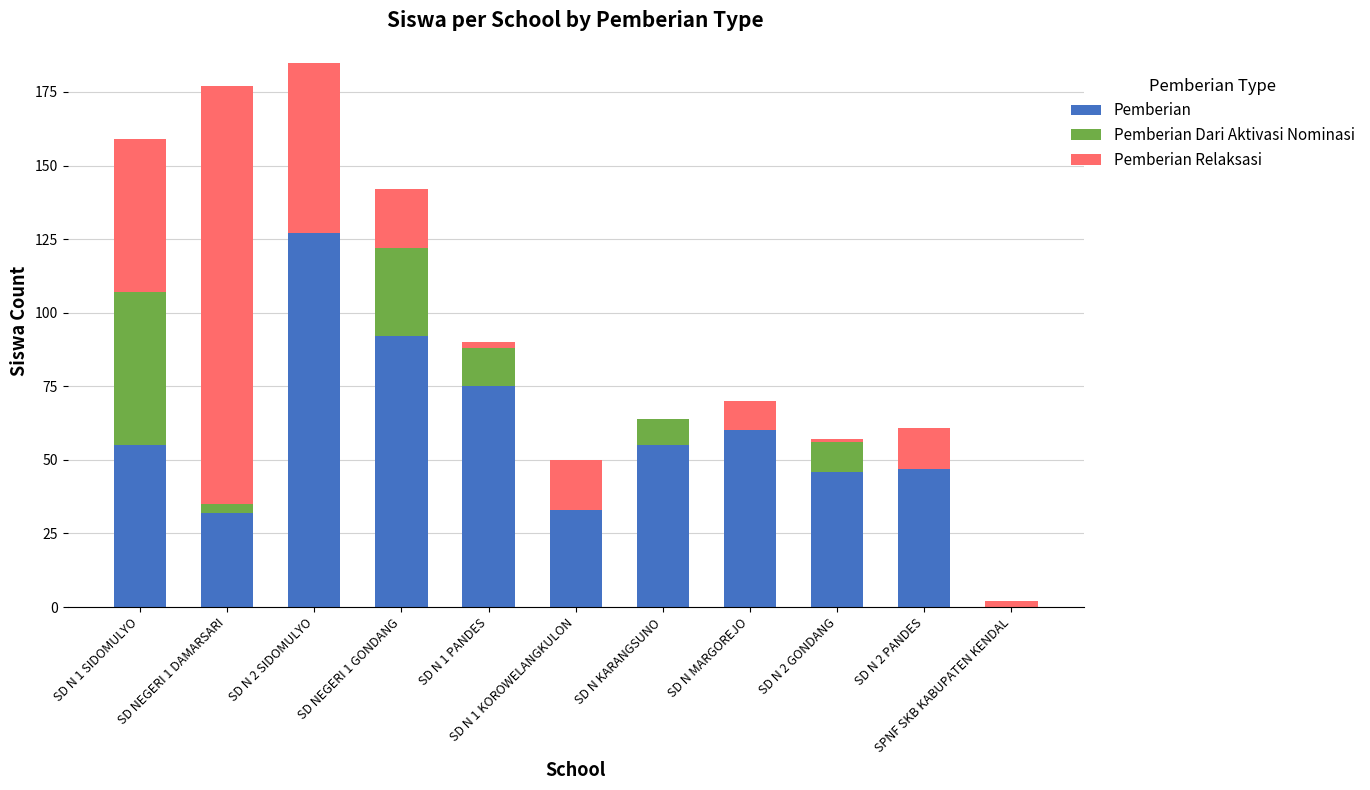

What is the maximum value for Pemberian?

127